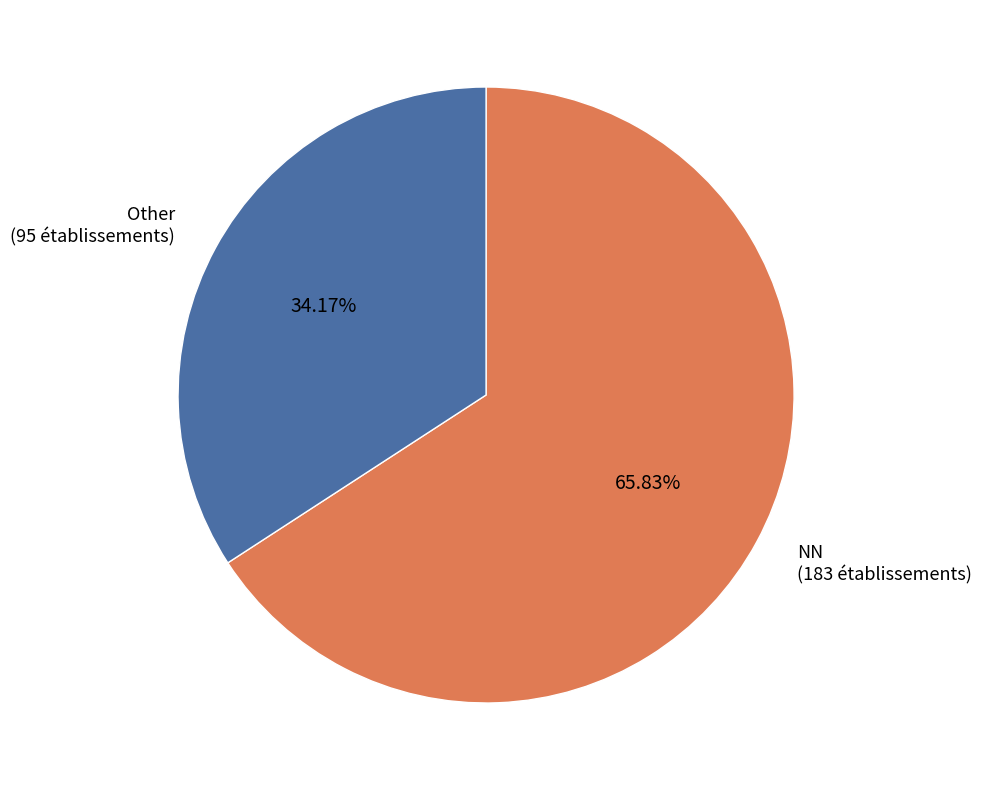

Is there a majority slice in this chart?

Yes